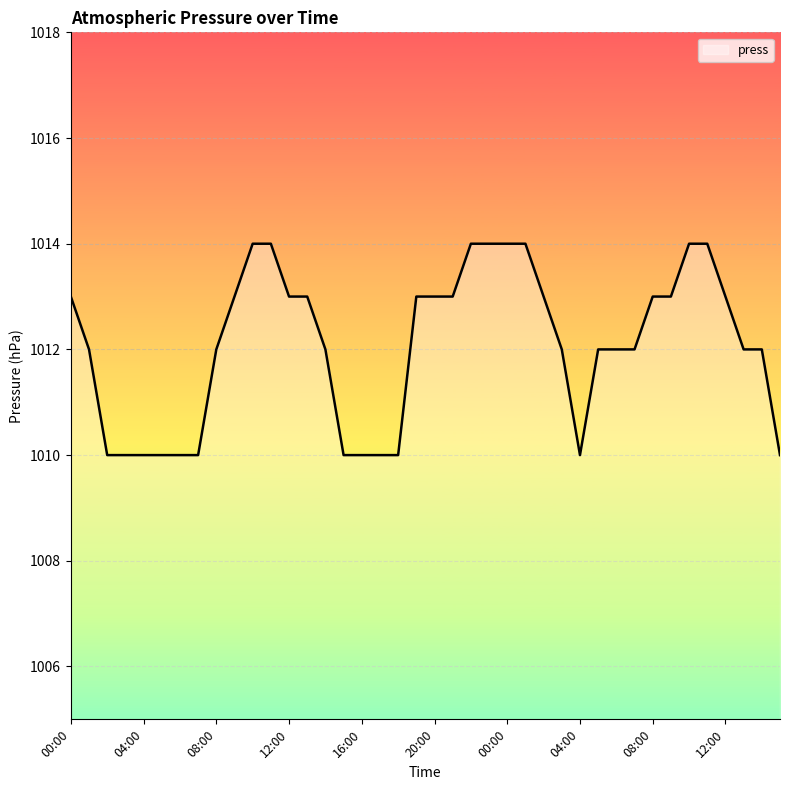

What is the greatest value displayed?

1014